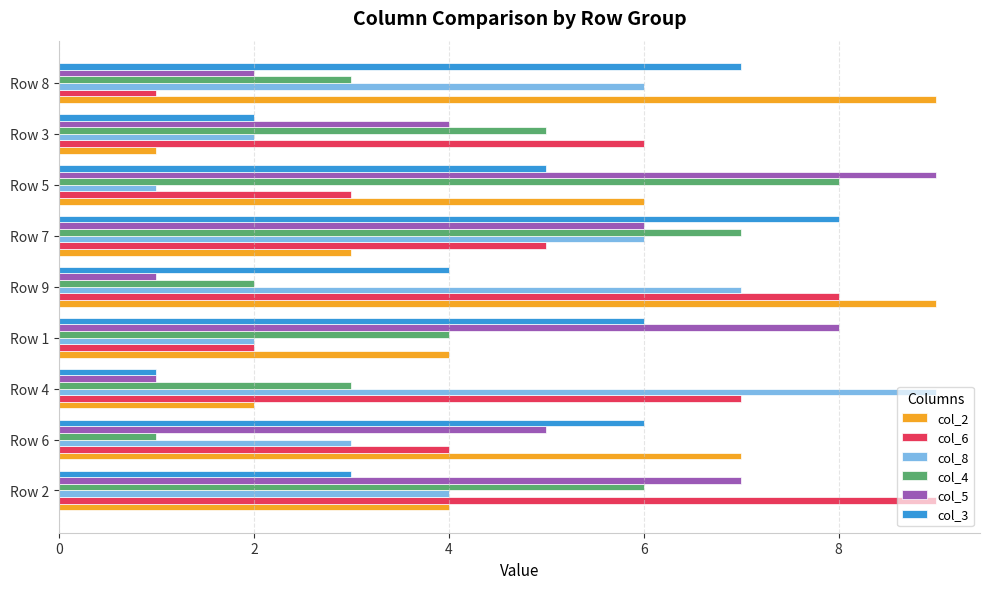

What is the maximum value shown in the chart?

9